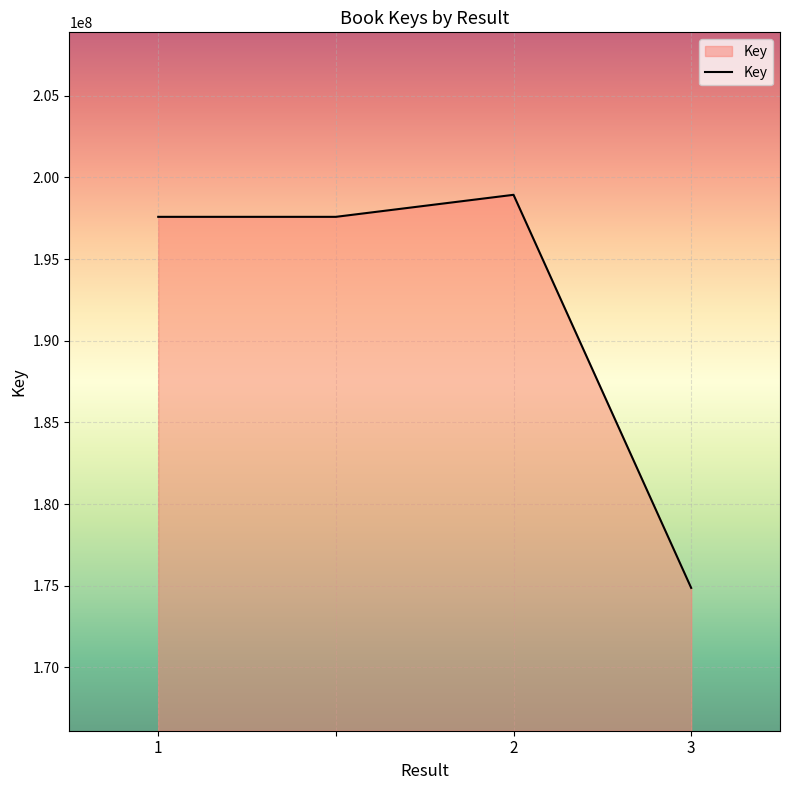

How many interior local peaks (higher than both neighbors) does the data have?

1